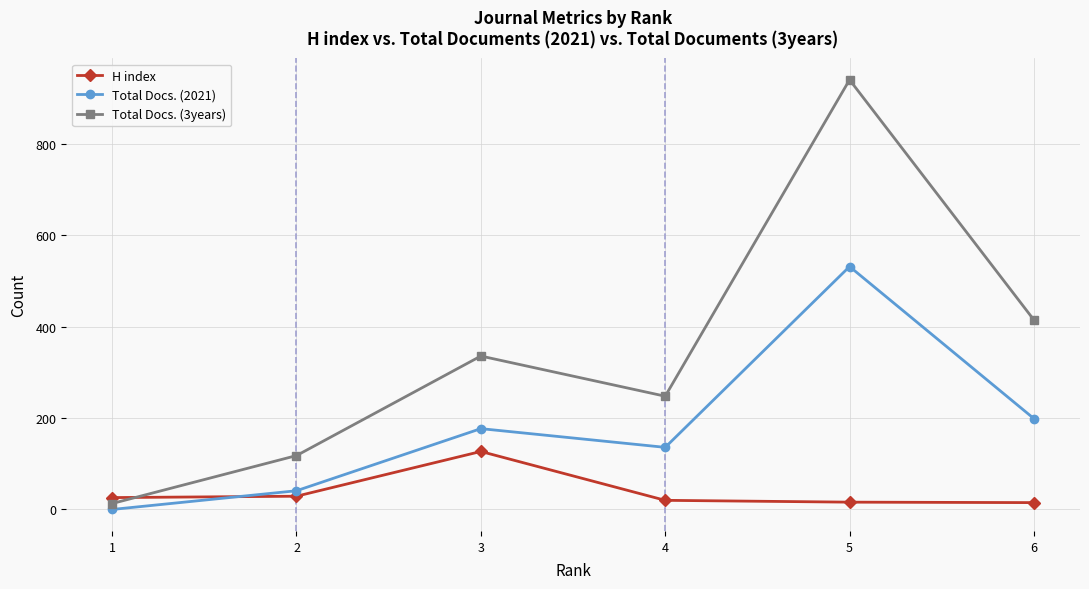

Rank the series by their average value, from lowest to highest.

H index, Total Docs. (2021), Total Docs. (3years)